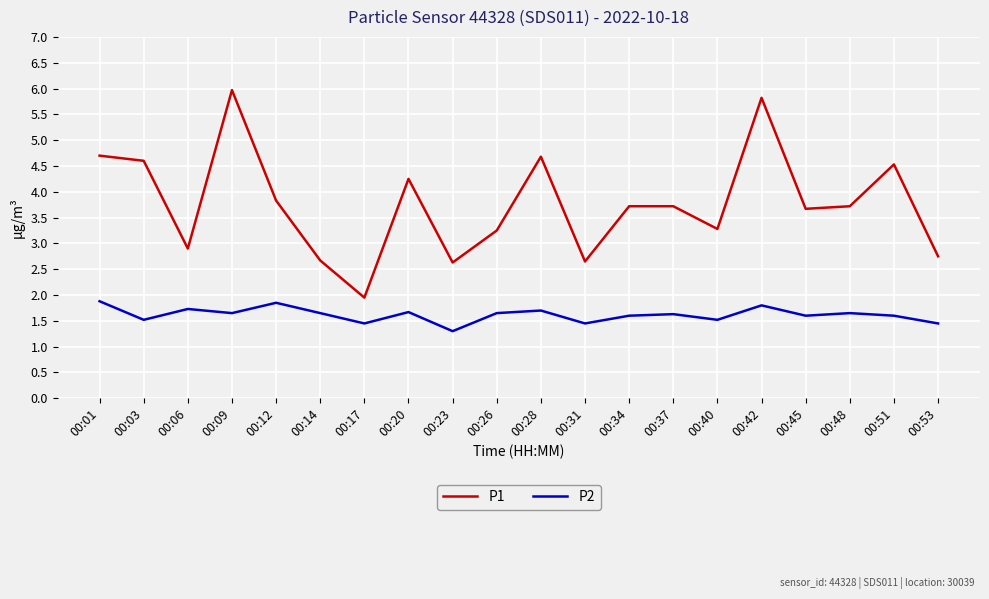

In P2, how many points are higher than both neighbors (excluding endpoints)?

7